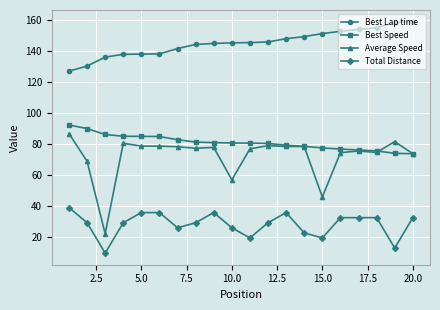

What is the difference between the maximum and minimum values in the Average Speed series?

64.7